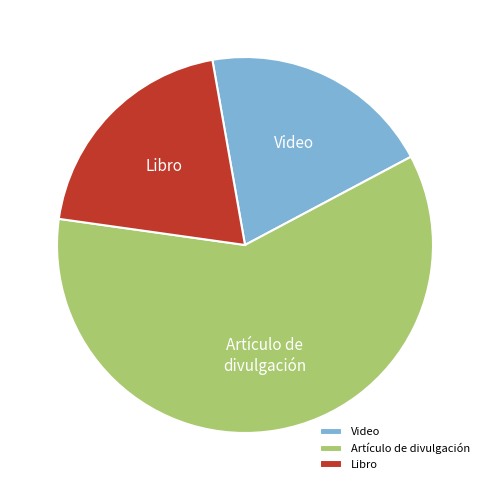

Does any single category account for the majority?

Yes